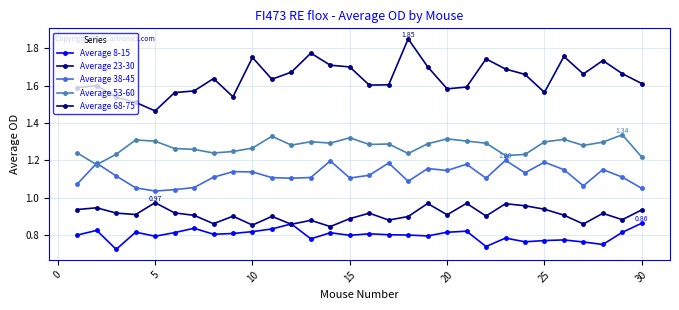

How many categories are shown in the chart?

30